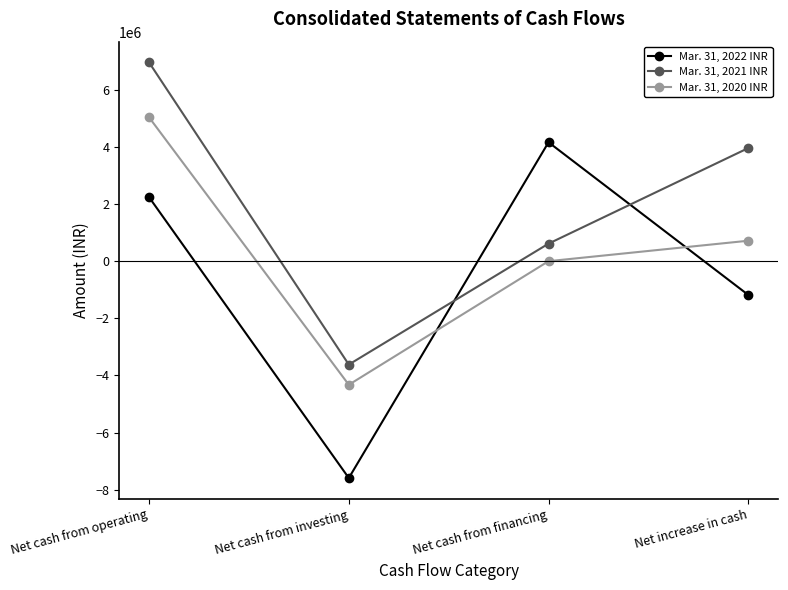

Is the value of Mar. 31, 2022 INR at Net cash from operating greater than the value of Mar. 31, 2021 INR at Net cash from operating?

No